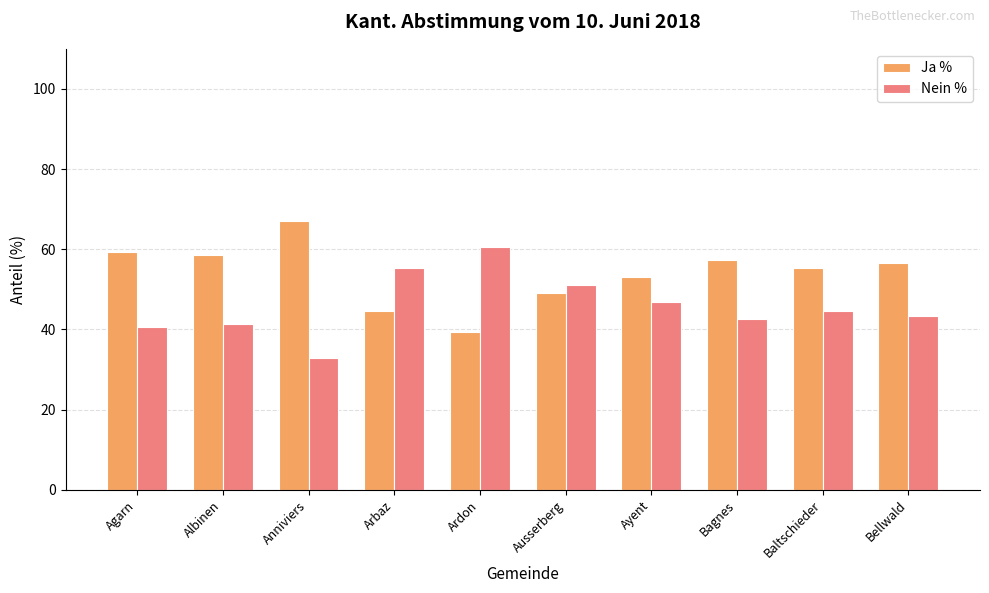

What is the spread (max minus min) of values at Anniviers?

34.2